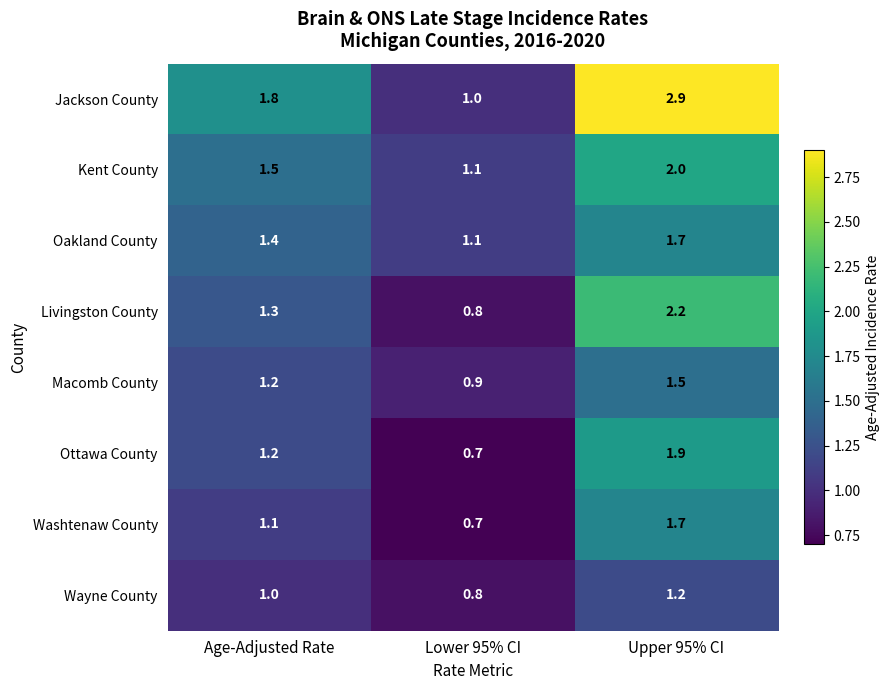

What is the smallest value displayed?

0.7